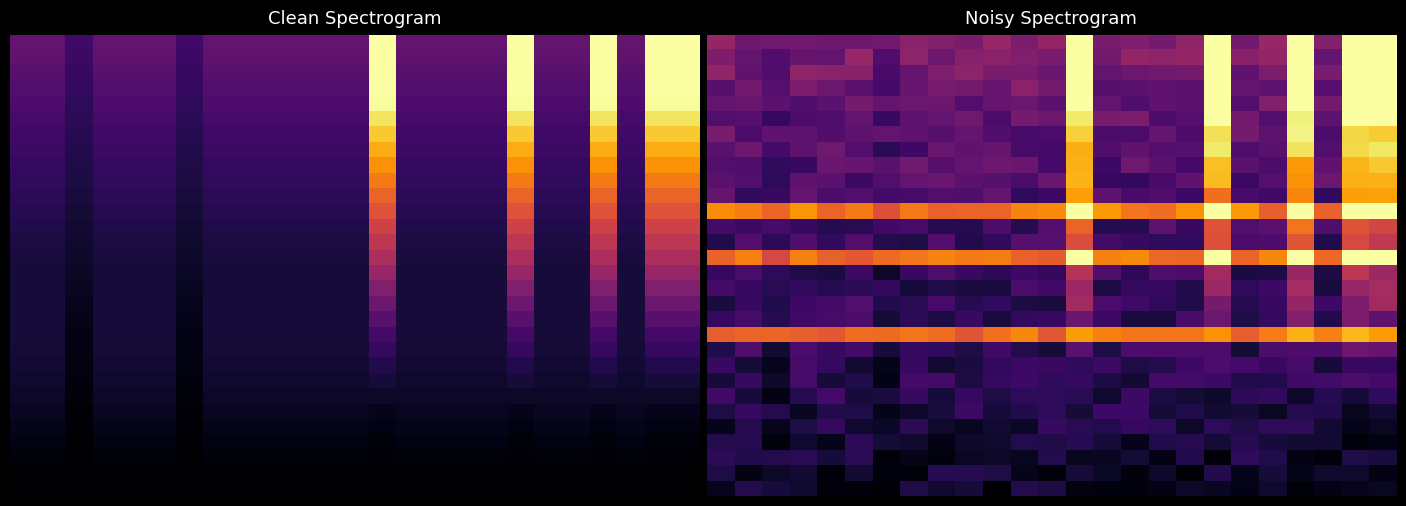

At which category is the sum across all series the highest?

21